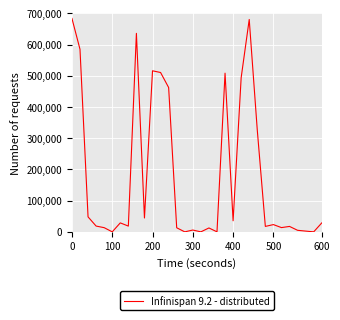

What is the difference between the maximum and minimum values?

683973.7